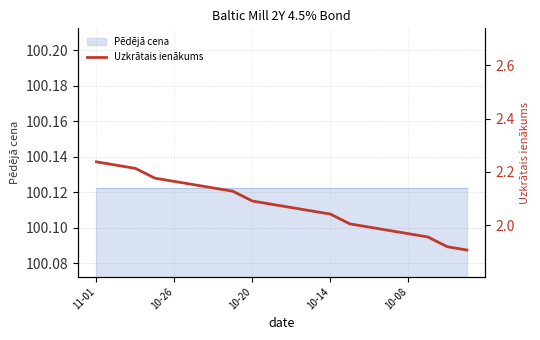

What position from the left is 9?

10